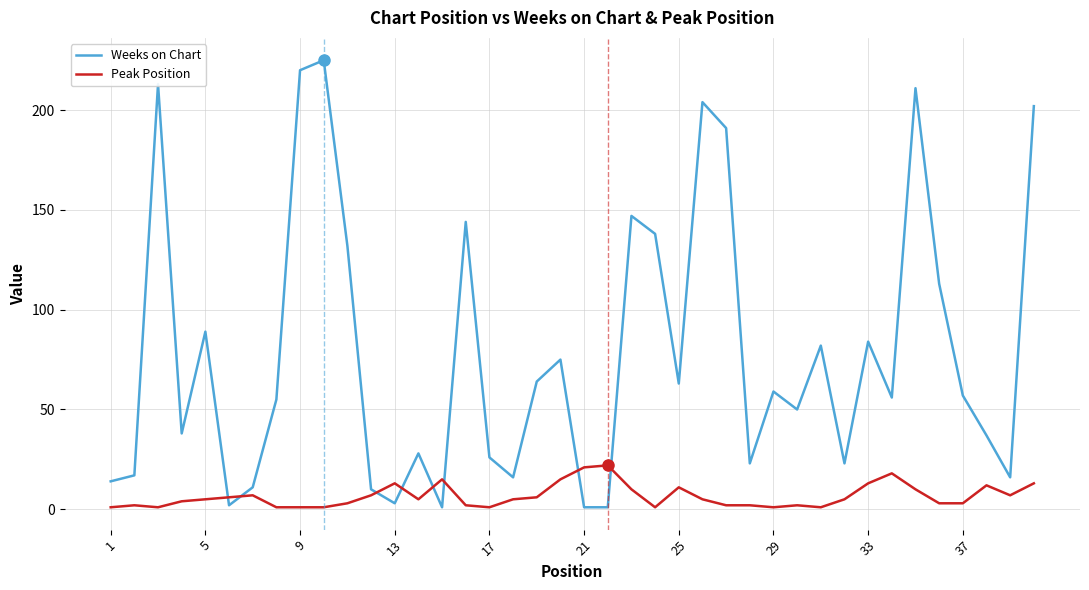

What is the maximum value for Weeks on Chart?

225